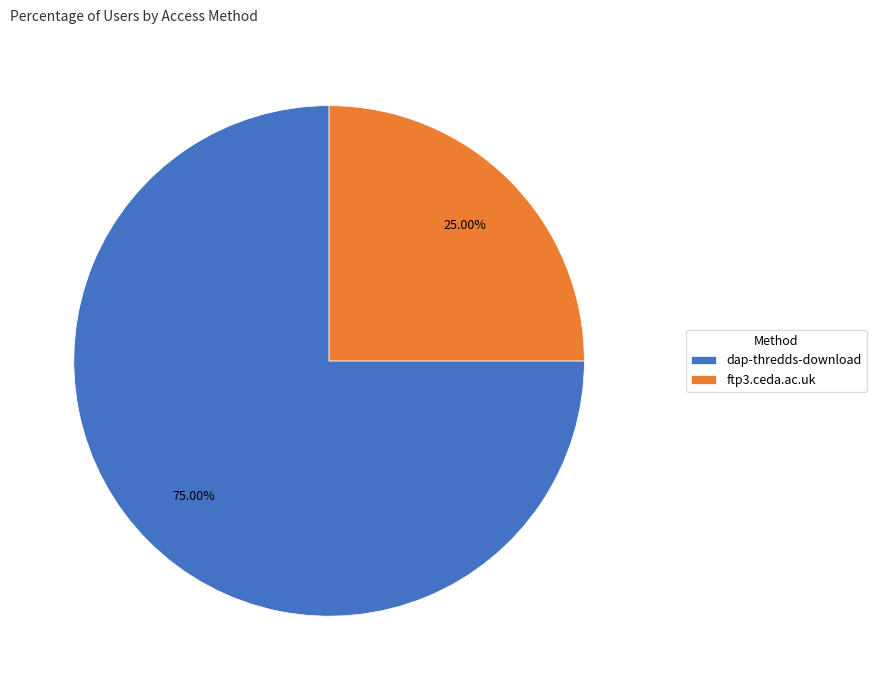

Which slice is the largest?

dap-thredds-download